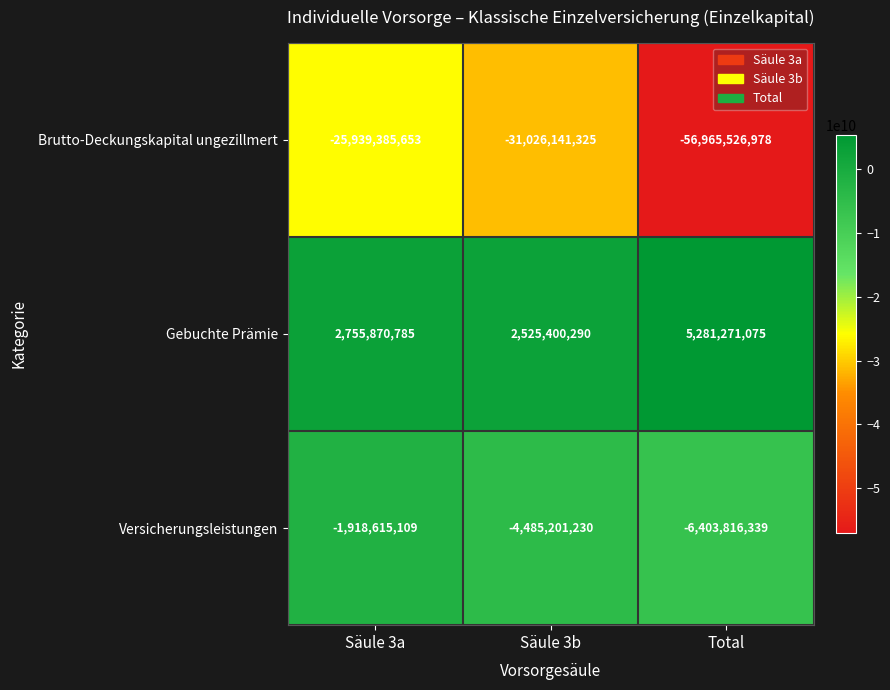

What is the smallest value displayed?

-56965526978